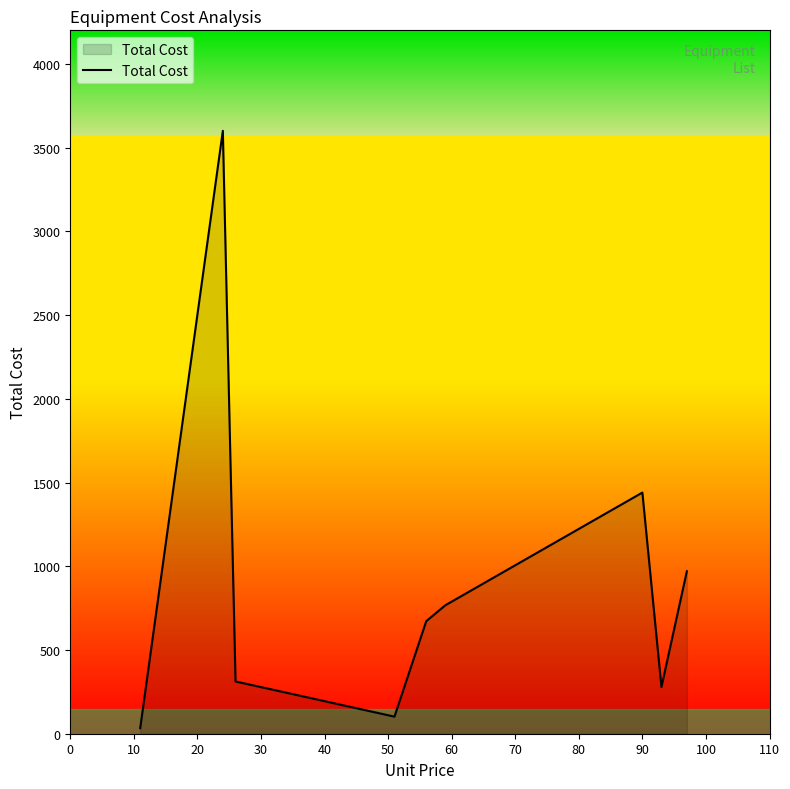

How many interior local peaks (higher than both neighbors) does the data have?

2